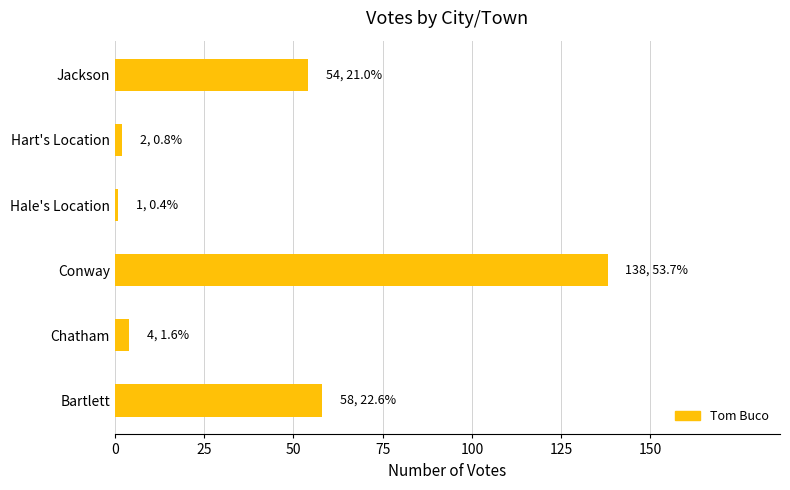

The chart shows a value of 4 at Chatham. True or false?

True